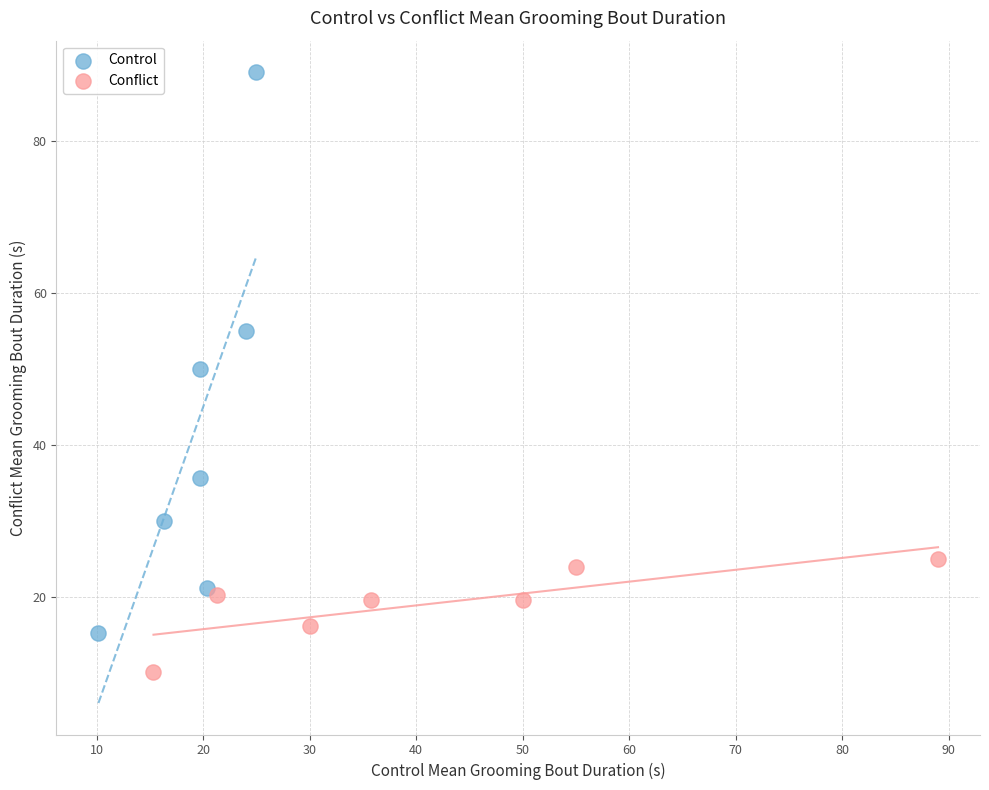

Which series has the largest Y range (max minus min)?

Control